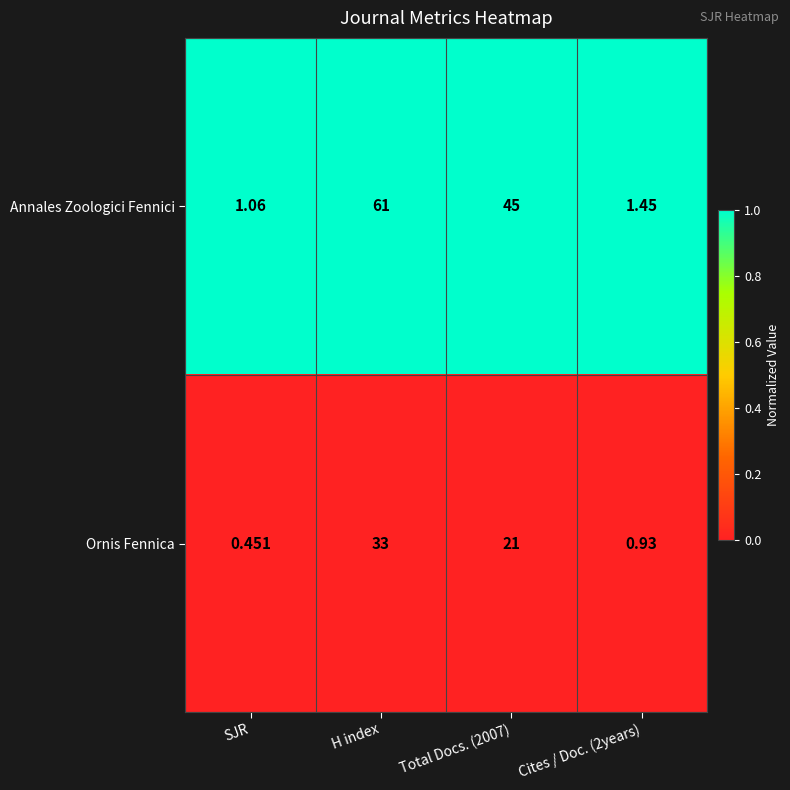

Where does the Annales Zoologici Fennici series first go above 45?

H index